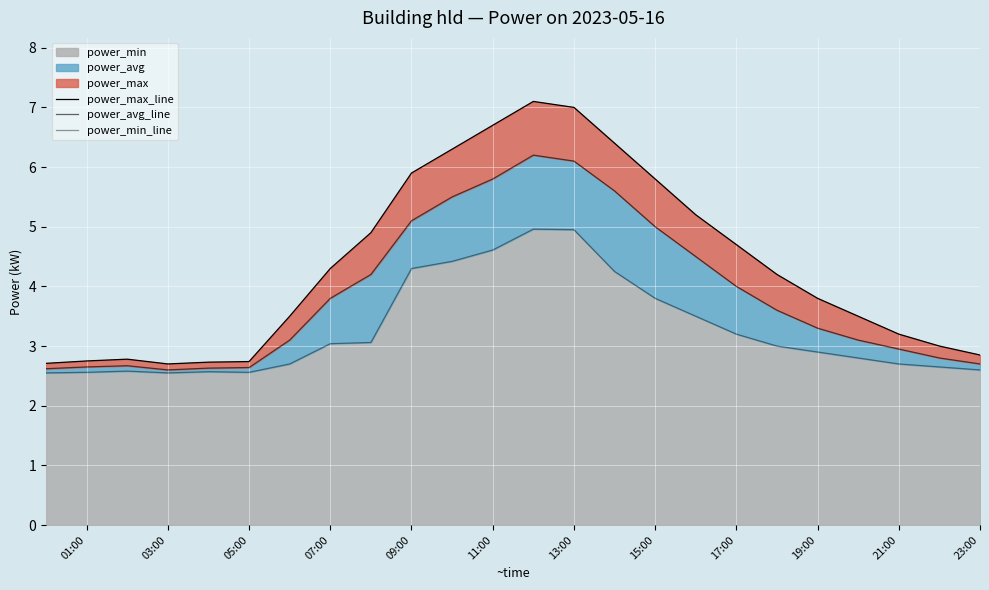

True or false: power_min_line and power_max_line cross at least once.

False